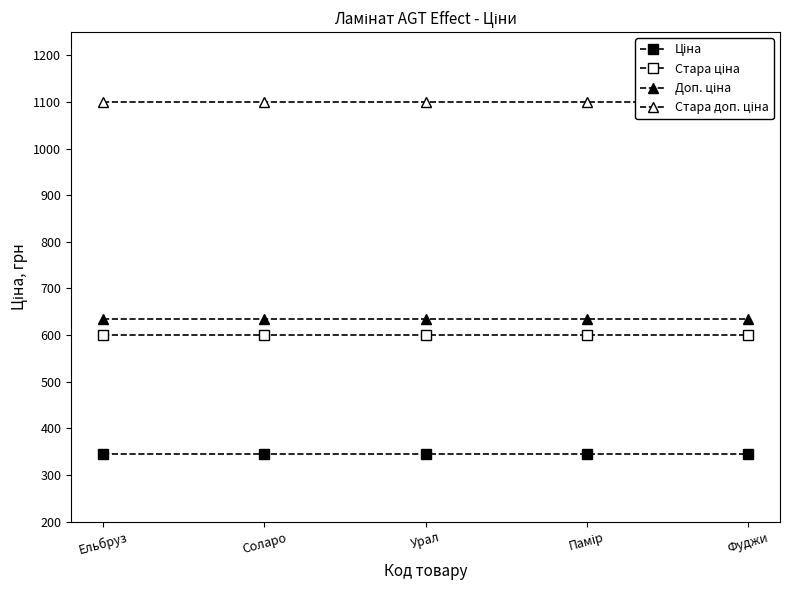

How many categories are shown in the chart?

5